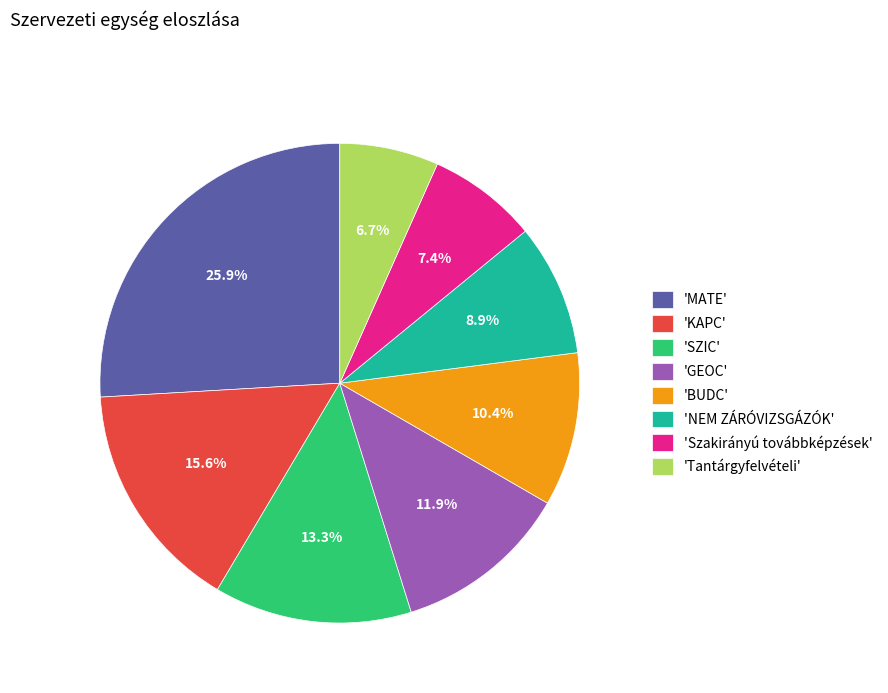

Is 'MATE' the majority of the pie?

No